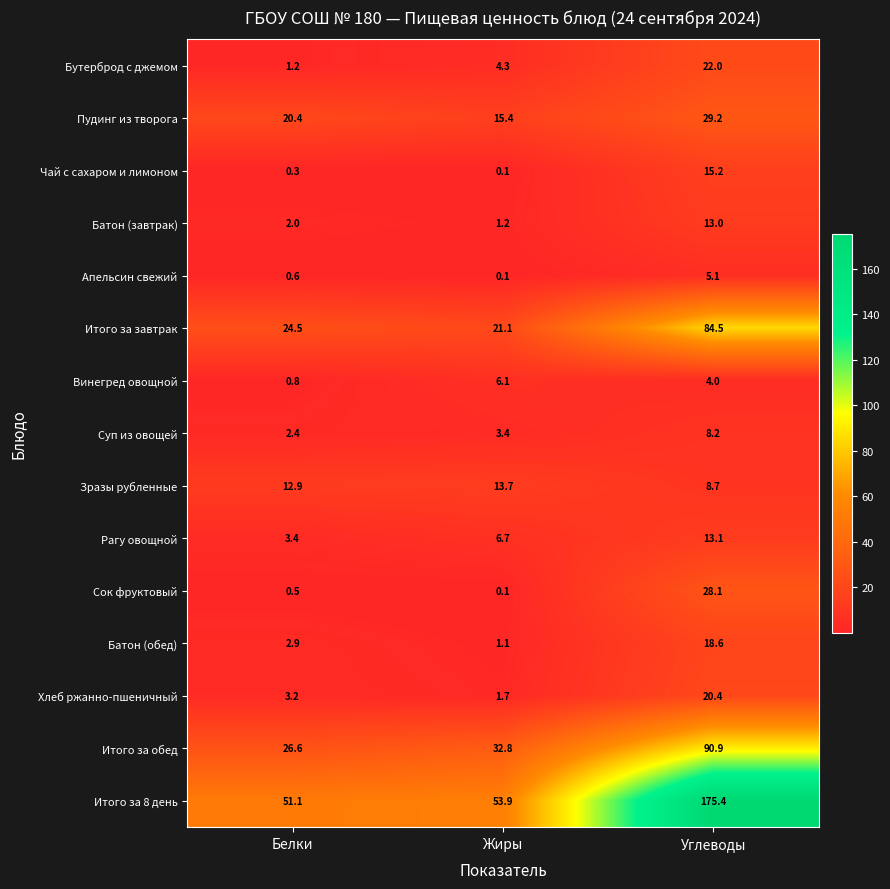

What is the difference between the highest and lowest values at Углеводы?

171.4